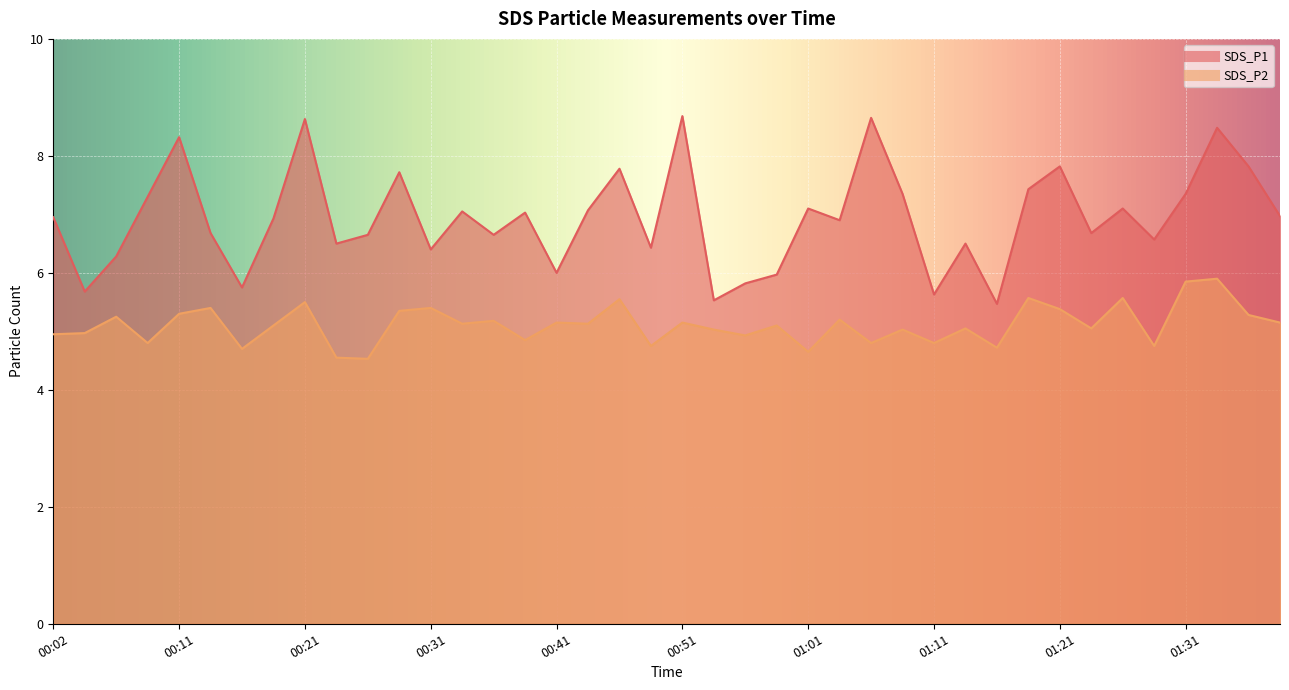

What is the lowest value of the SDS_P2 series?

4.5